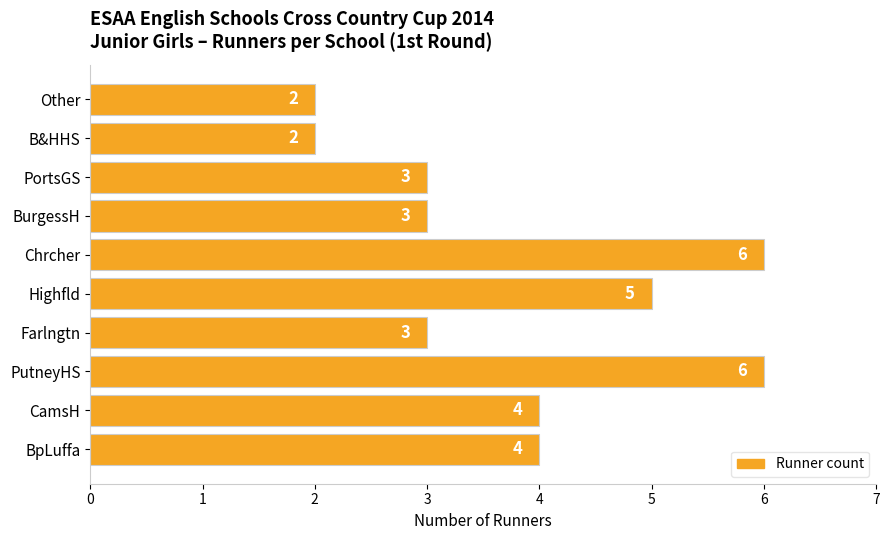

What is the greatest value displayed?

6